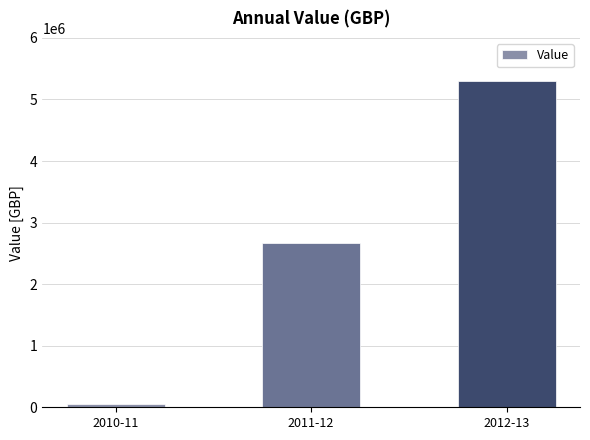

What is the label of the 3rd bar from the right?

2010-11